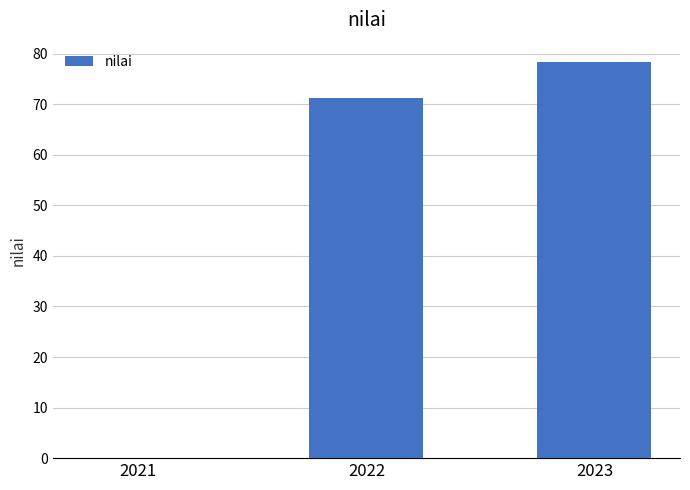

Reading right to left, transcribe all the data shown in this chart.

2023=78.3	2022=71.3	2021=0.0